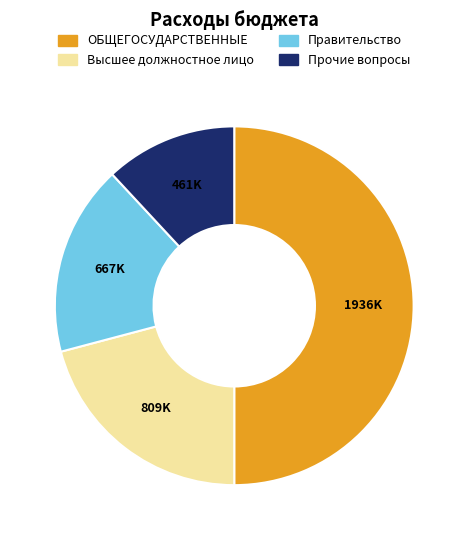

Between Высшее должностное лицо and Прочие вопросы, which is larger?

Высшее должностное лицо